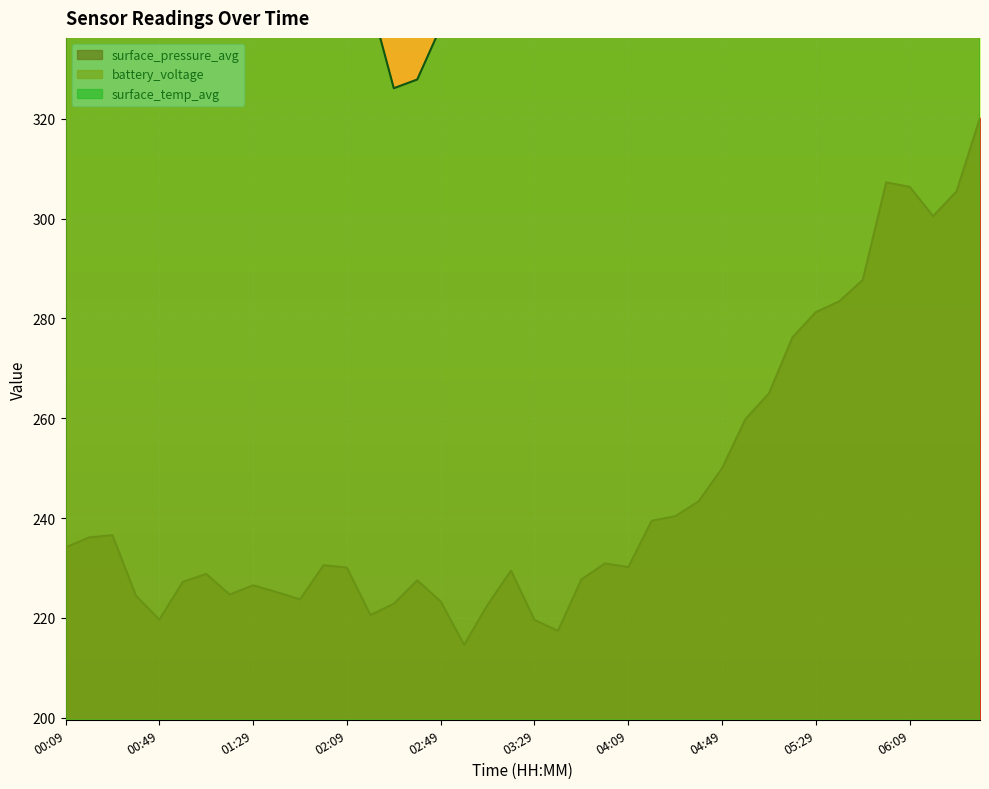

What are all the series names shown in the legend?

surface_pressure_avg, surface_temp_avg, battery_voltage